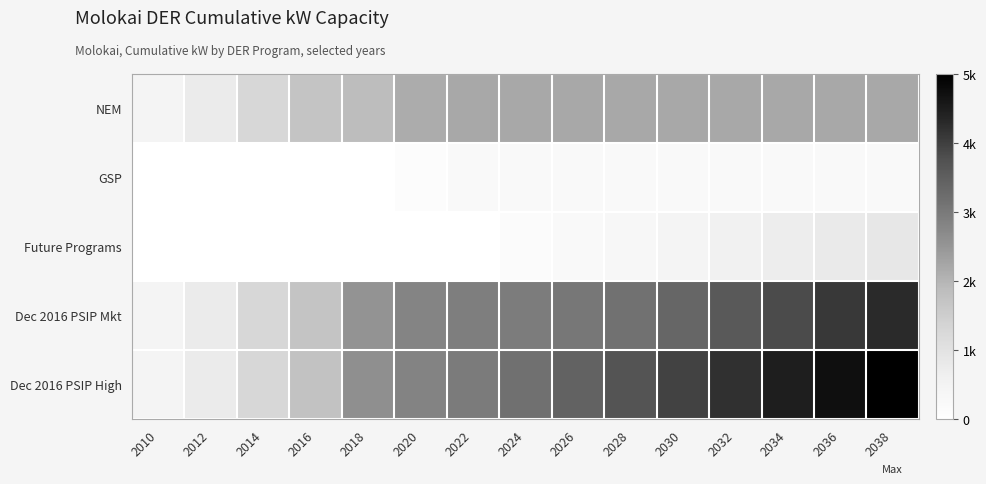

Which series has the largest total across all categories?

Dec 2016 PSIP High